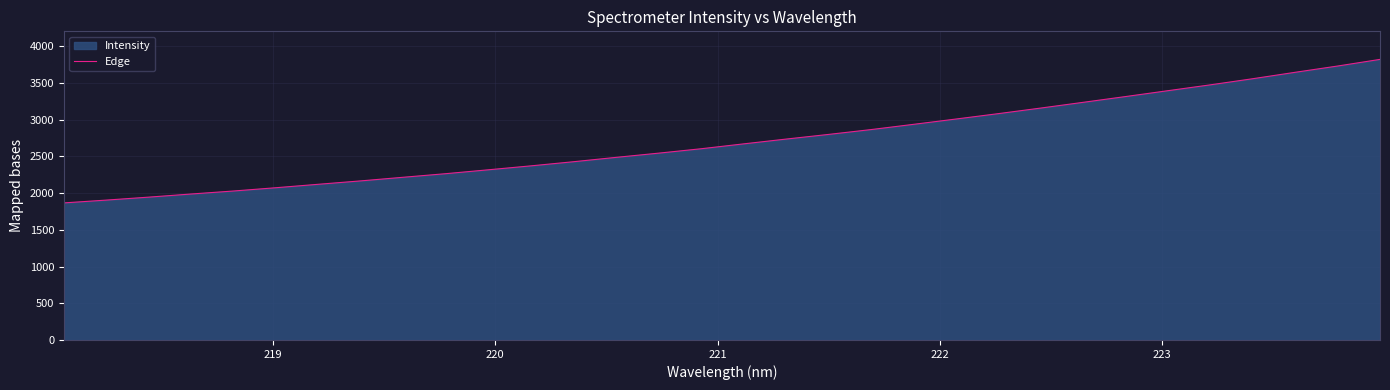

What is the smallest value displayed?

1866.7